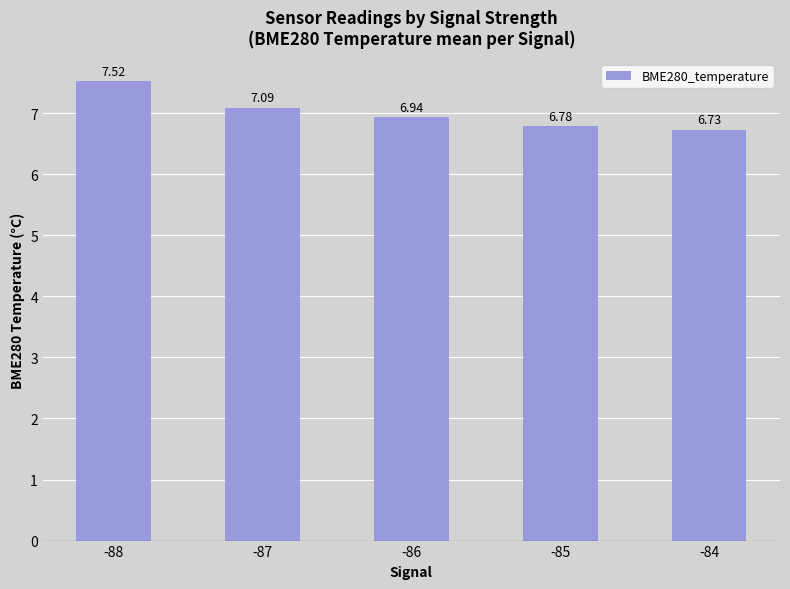

How many bars are there in total?

5